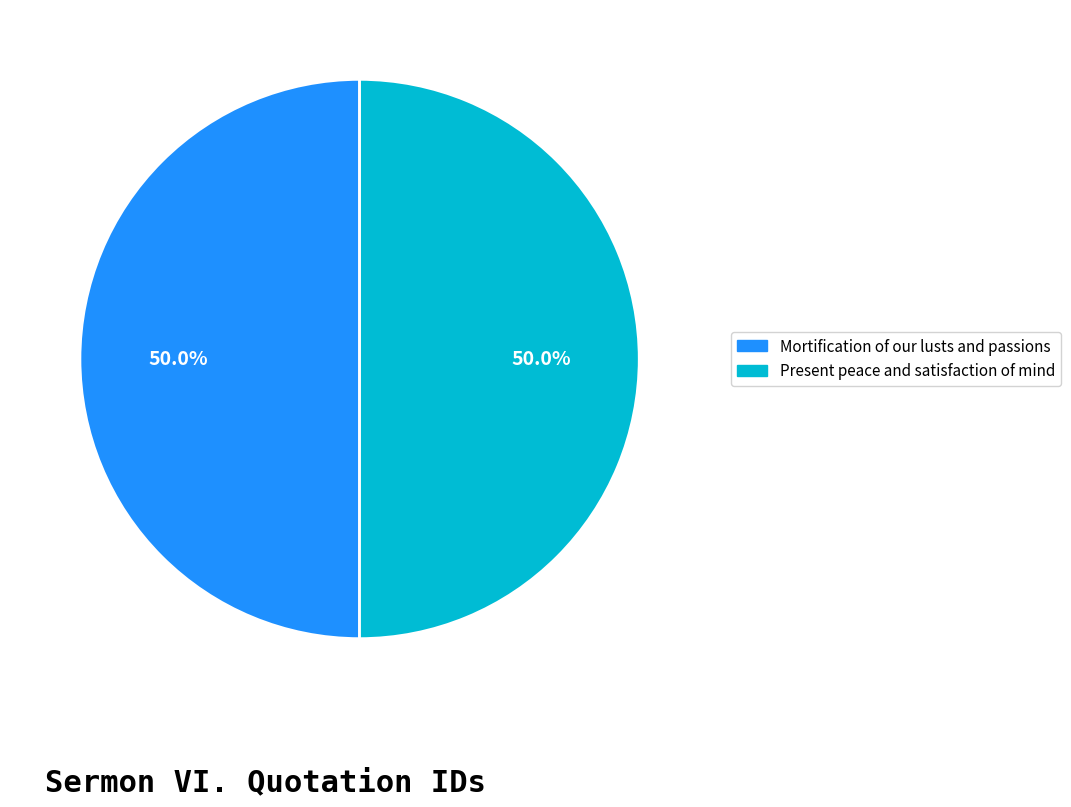

To the nearest percent, what is the combined percentage of Mortification of our lusts and passions and Present peace and satisfaction of mind?

100%